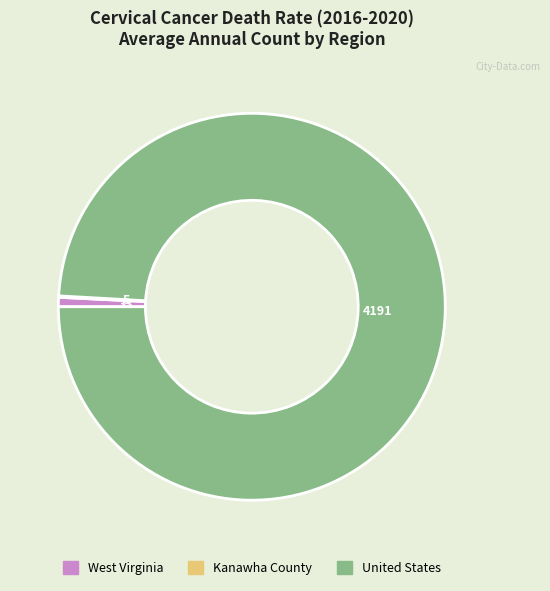

Is it true that United States is 99% of the pie?

True